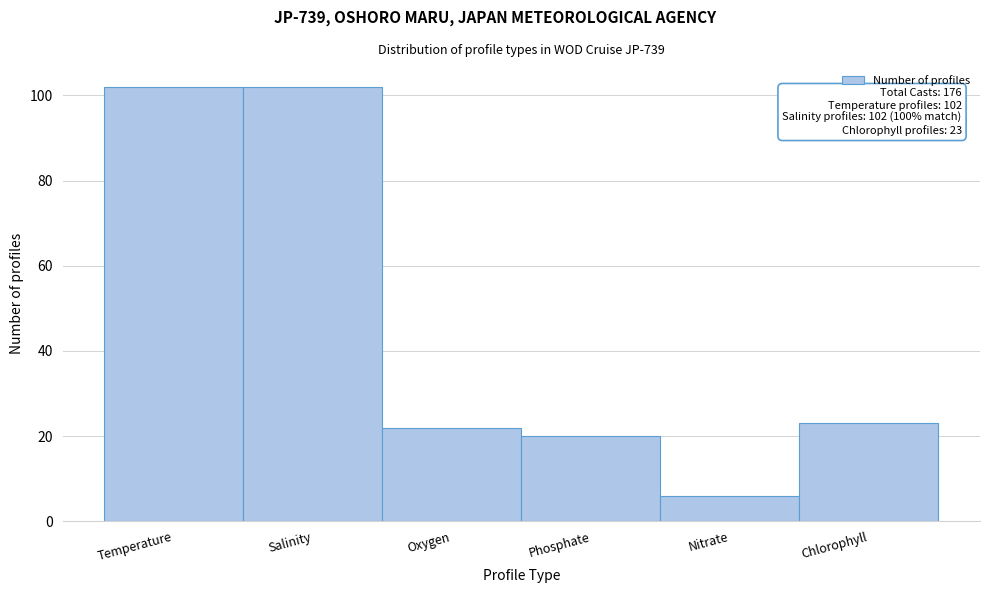

Reading left to right, extract all data points from this chart.

102	102	22	20	6	23